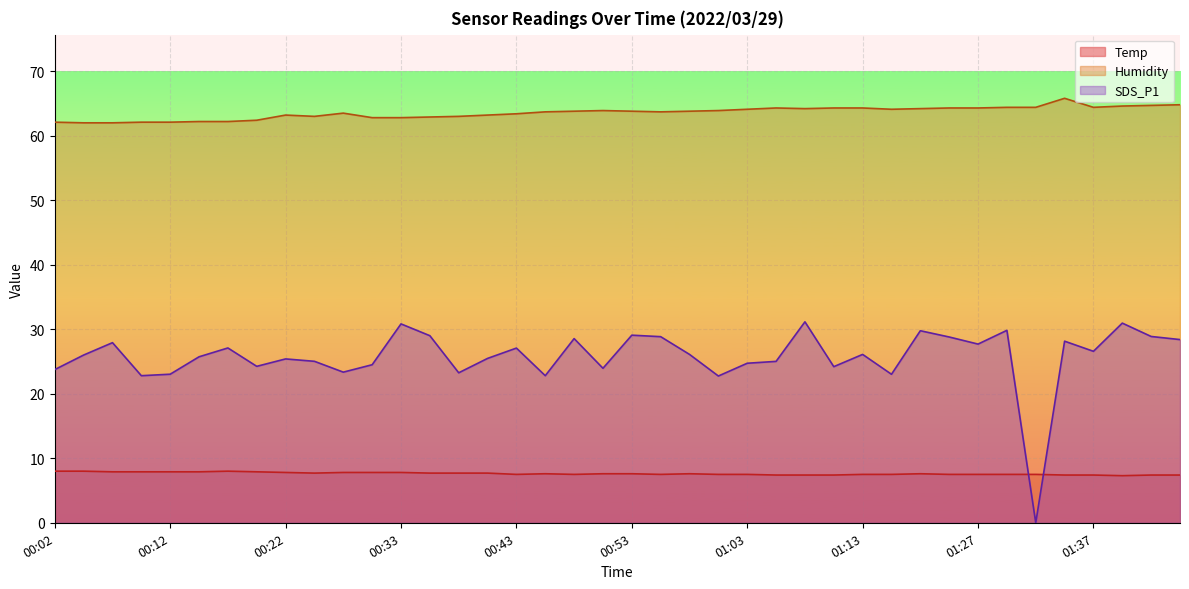

What is the difference between the maximum and minimum values in the Temp series?

0.7